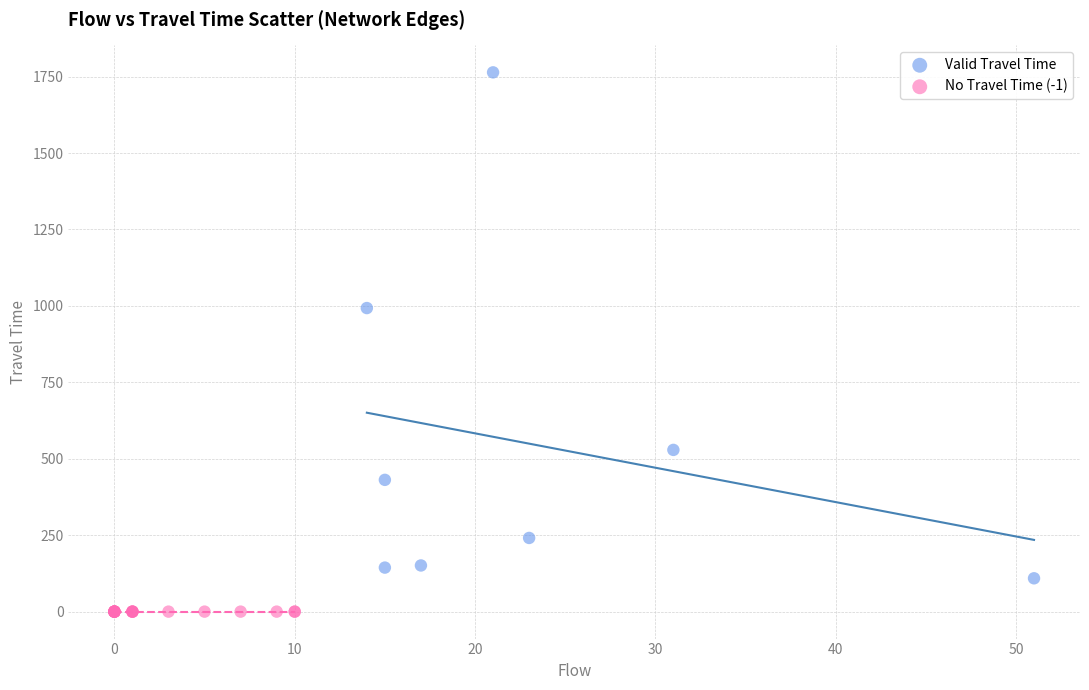

Which series contains the lowest Y value?

No Travel Time (-1)